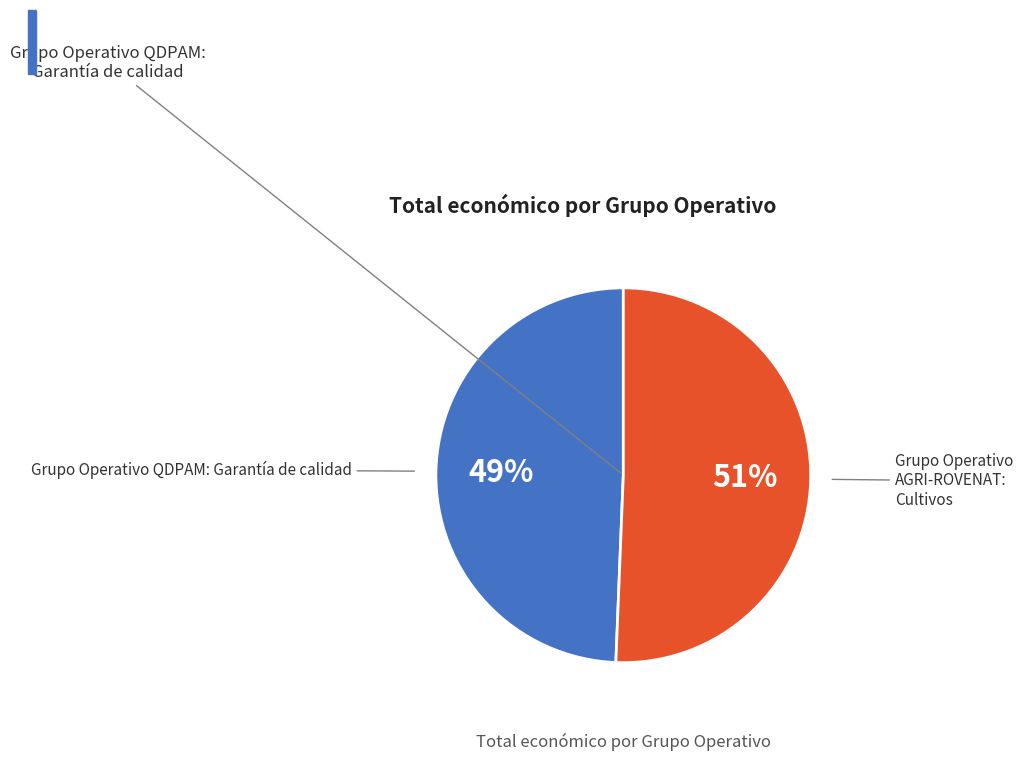

Rank the categories by value from lowest to highest.

Grupo Operativo QDPAM: Garantía de calidad, Grupo Operativo AGRI-ROVENAT: Cultivos